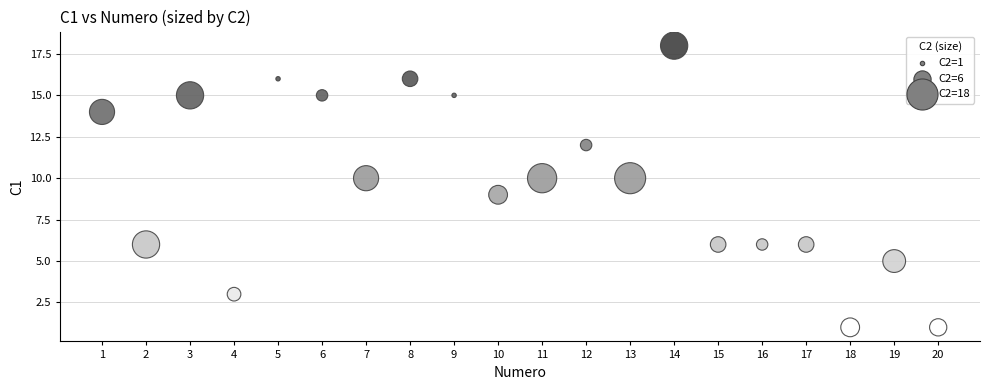

What is the range of Y values (max minus min)?

17